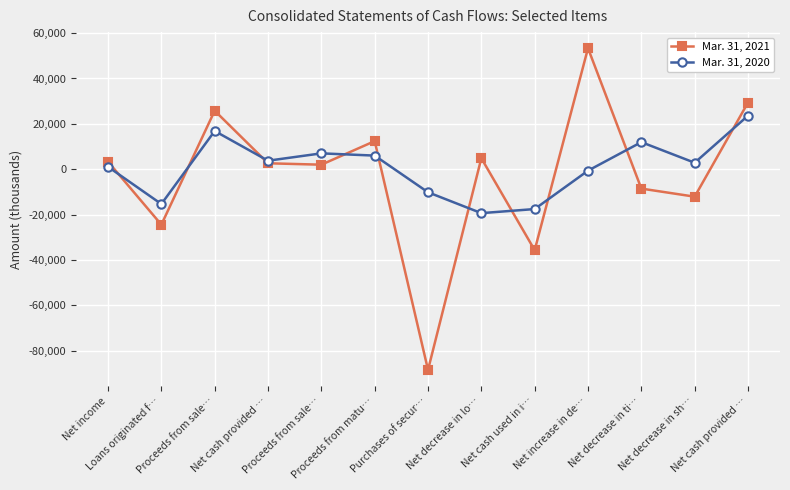

Which has a higher value, Proceeds from sale… or Net increase in de…?

Net increase in de…